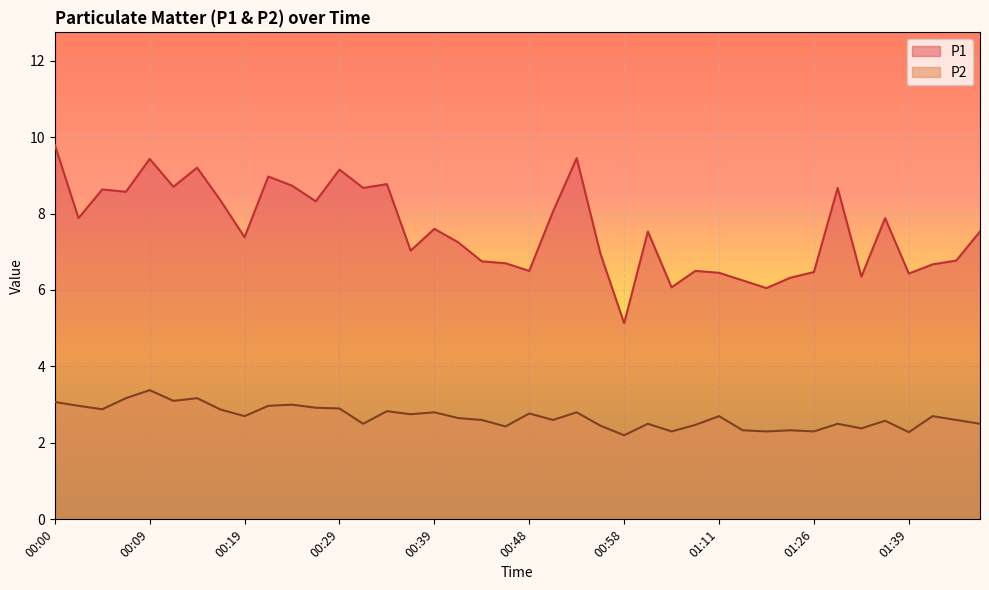

Rank the series by their maximum value, from lowest to highest.

P2, P1